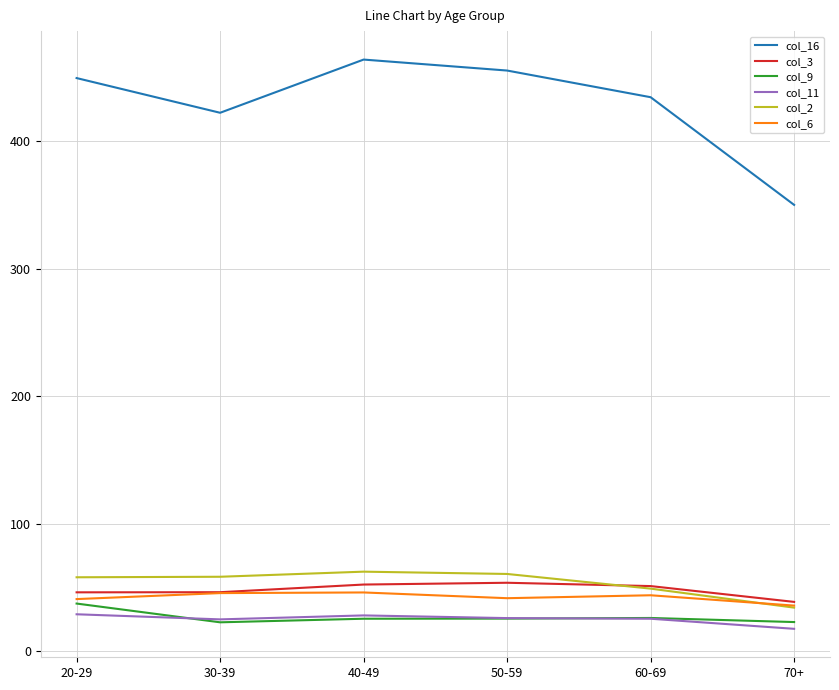

True or false: col_9 has a value of 22.7 at 30-39.

True